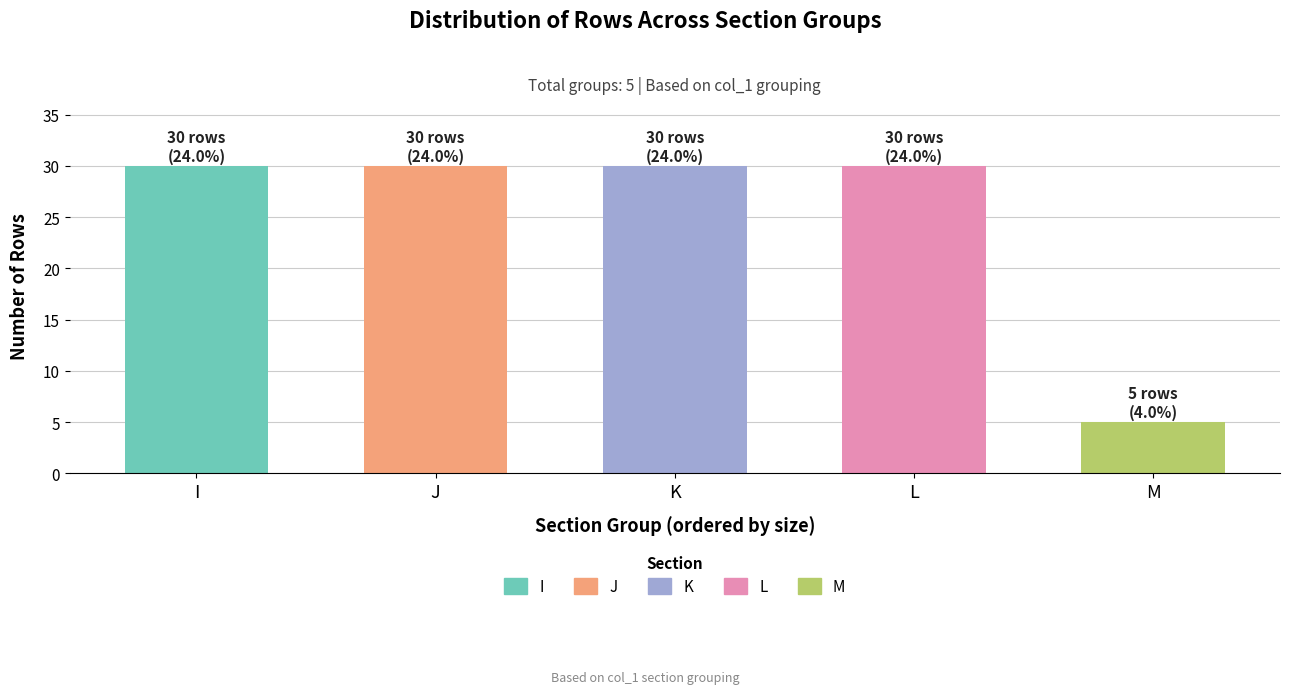

Approximately how many times larger is the value at M compared to K?

0.2